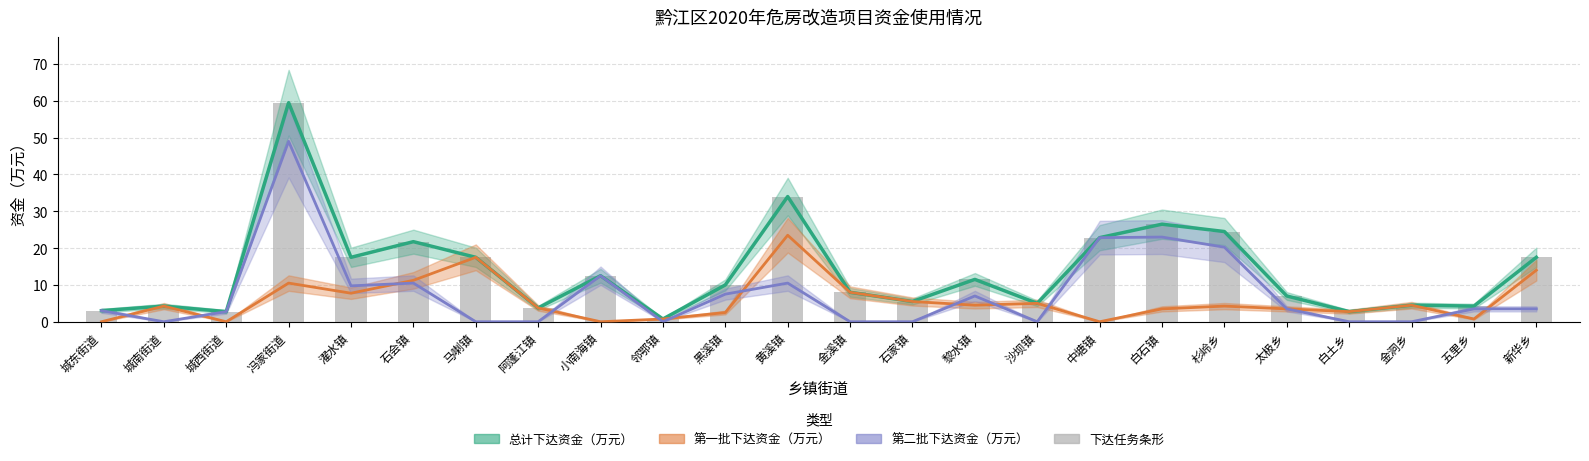

Read the 总计下达资金（万元） value at 沙坝镇.

5.0